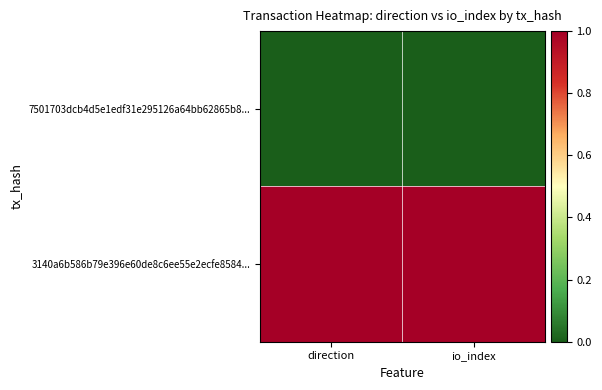

How many distinct data groups are displayed?

2